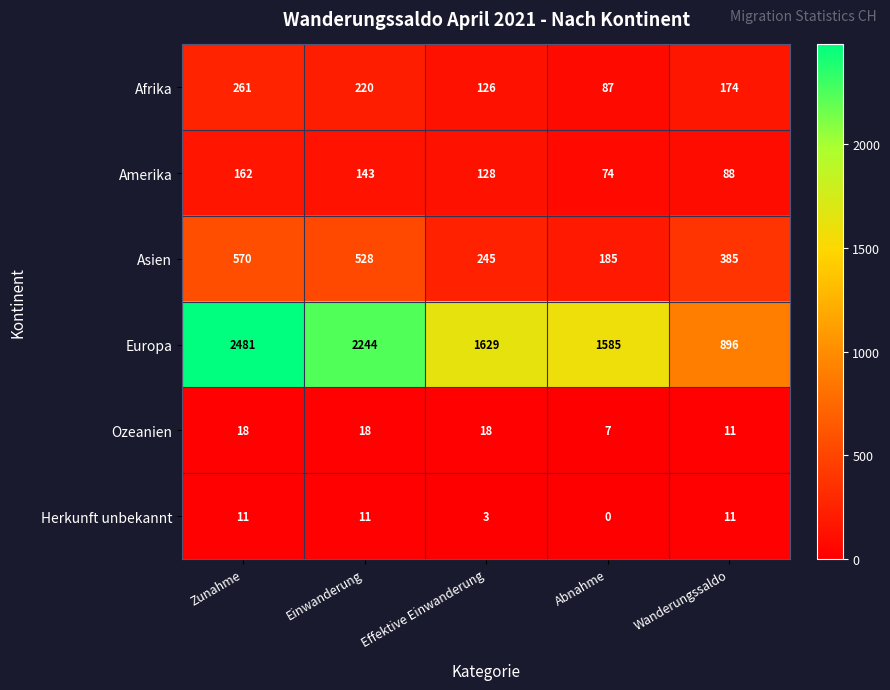

The Herkunft unbekannt series shows 11 at Wanderungssaldo. True or false?

True